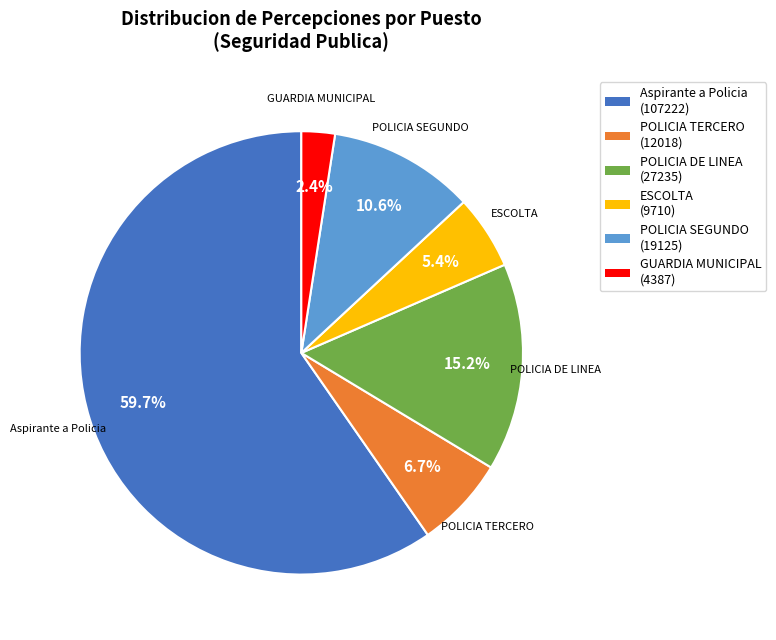

The GUARDIA MUNICIPAL slice represents 13% of the pie. True or false?

False